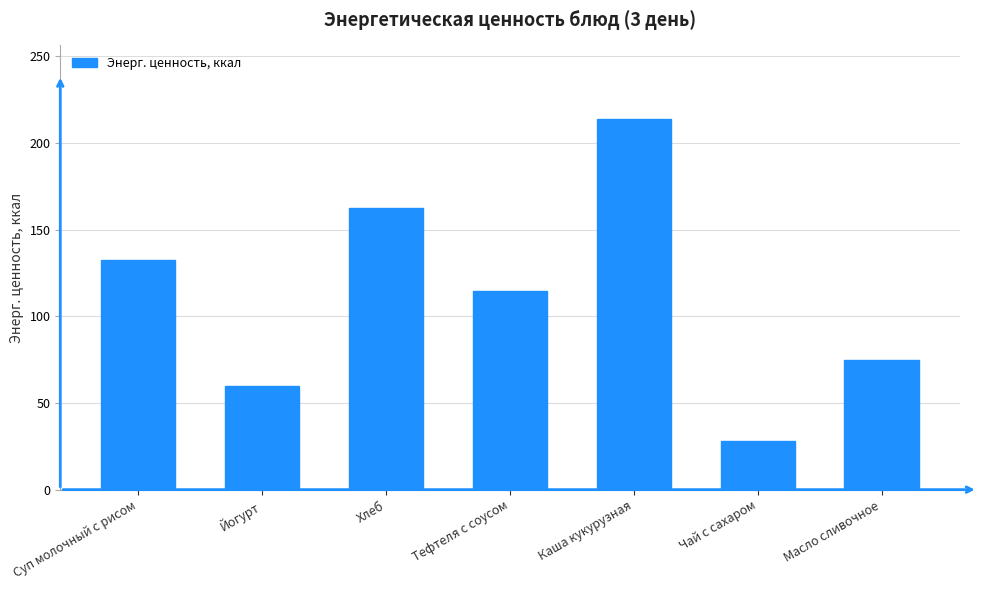

What is the sum of the values at Тефтеля с соусом and Масло сливочное?

189.4